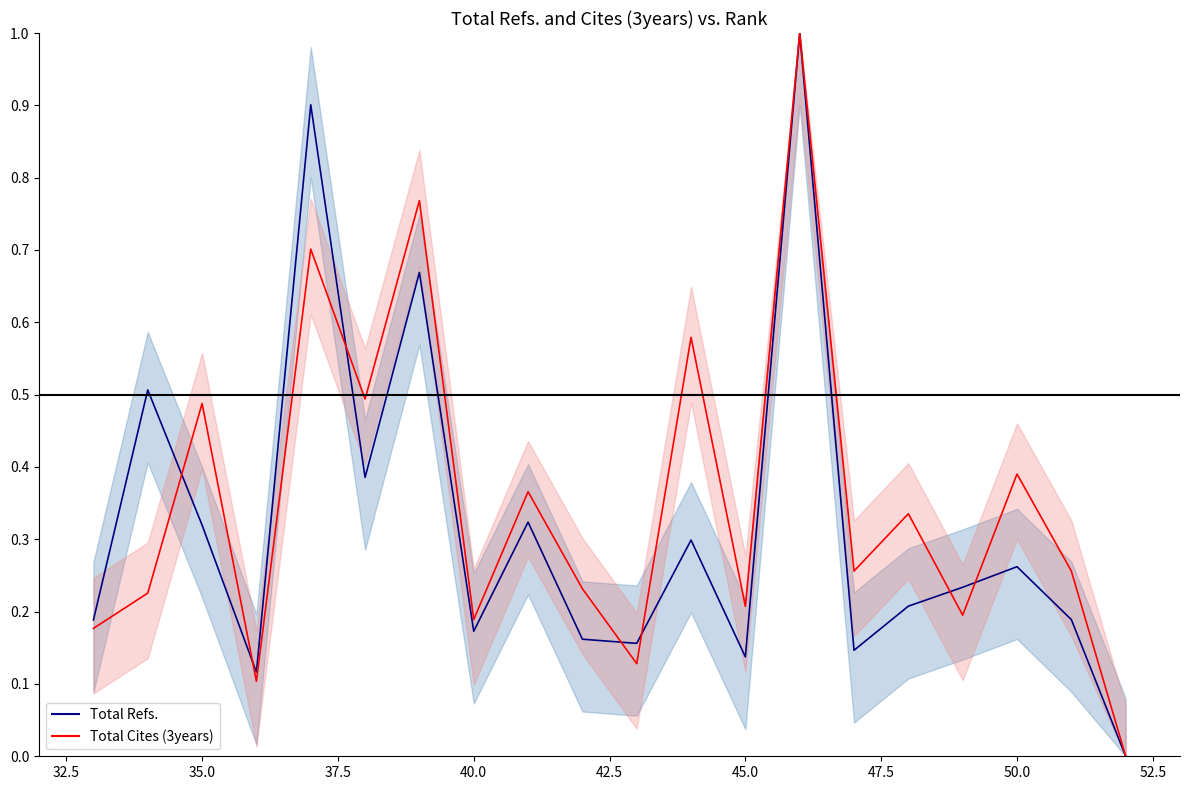

Does the chart have visible grid lines?

No